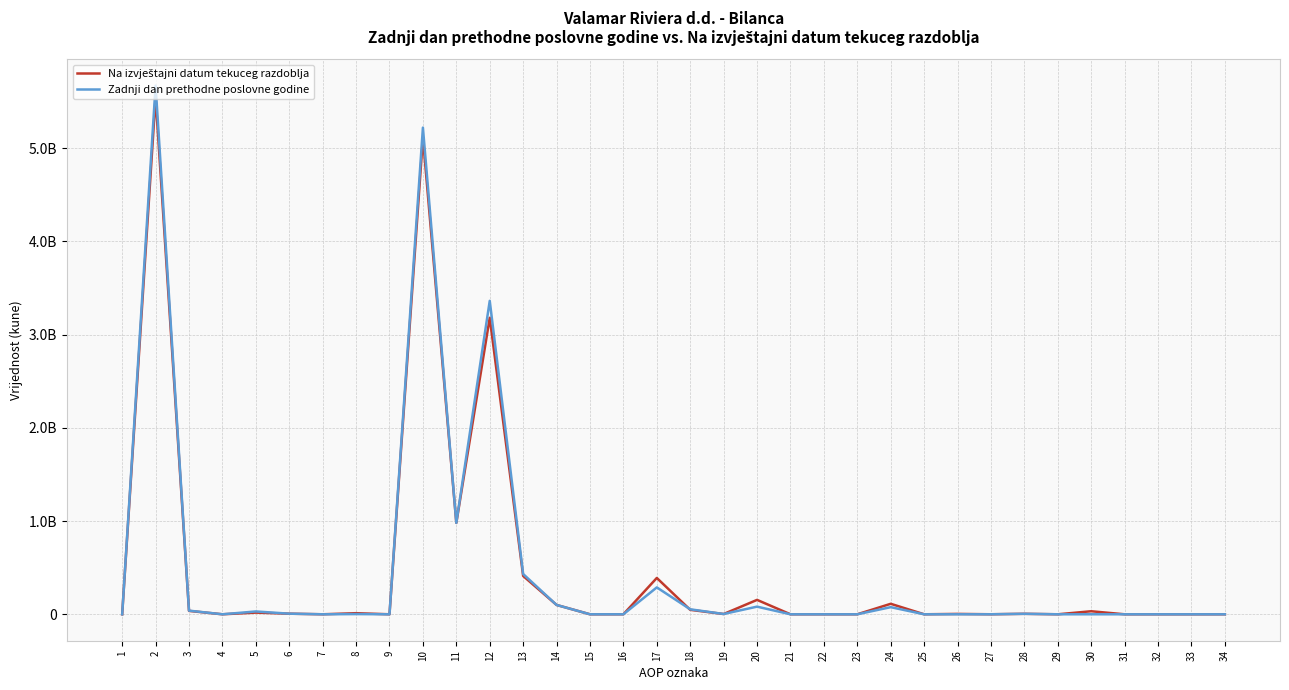

How many interior local peaks does the Na izvještajni datum tekuceg razdoblja series have?

11